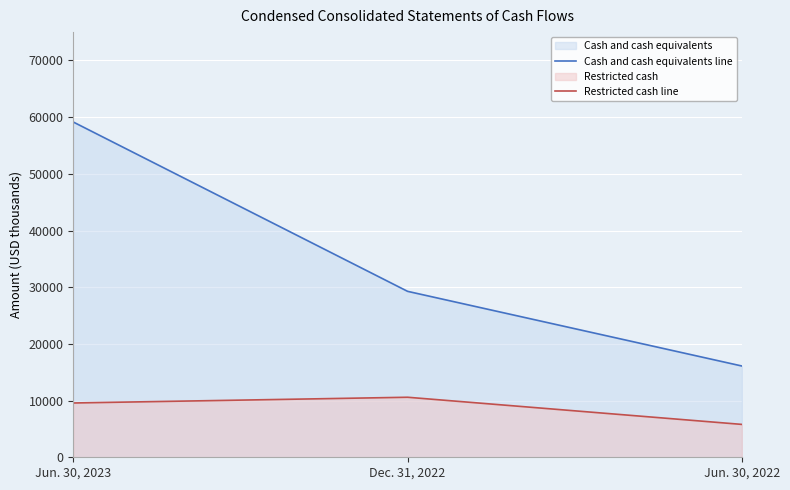

What position from the right is Jun. 30, 2022?

1